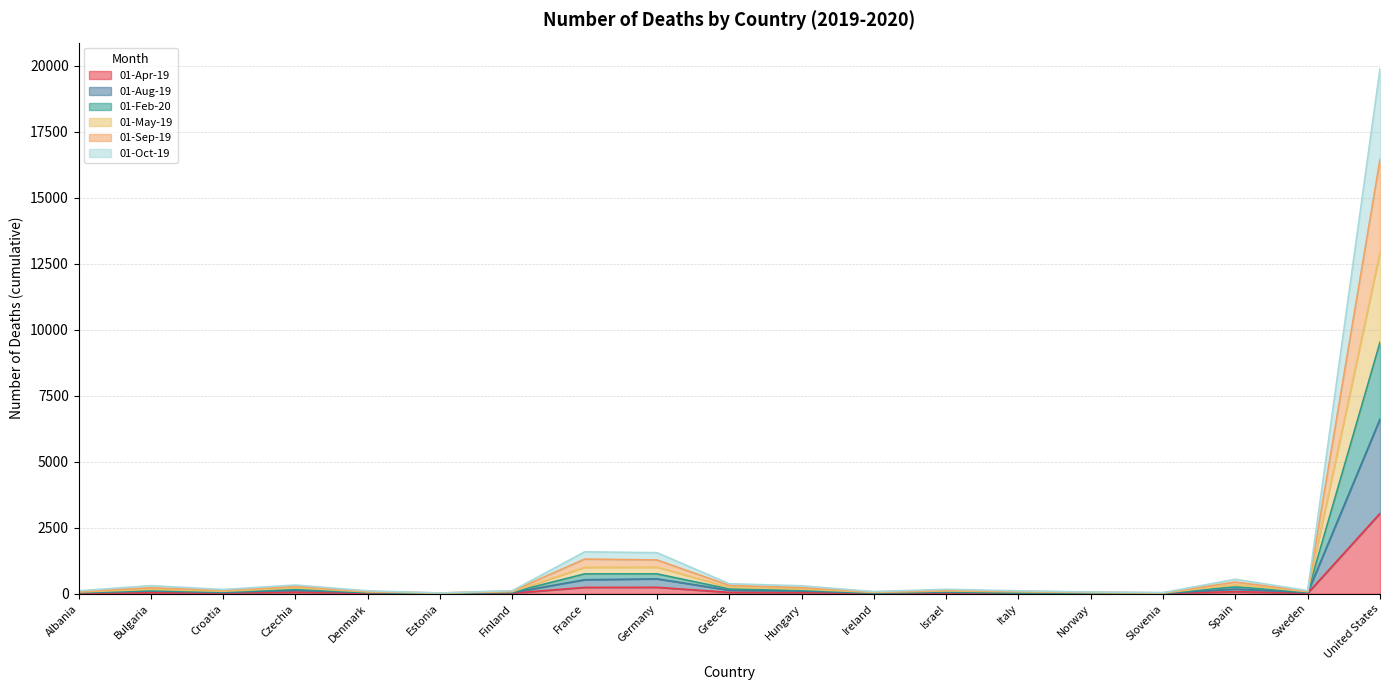

What is the sum of the 01-Oct-19 values at Bulgaria and Estonia?

134